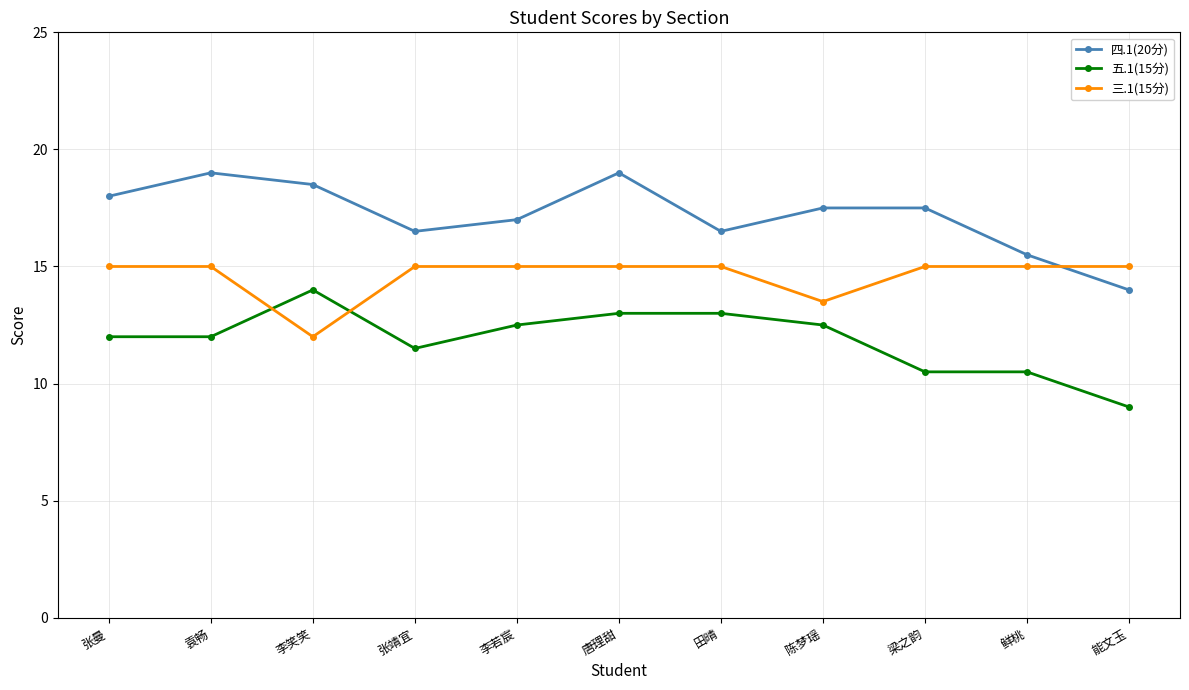

Does the chart have visible grid lines?

Yes